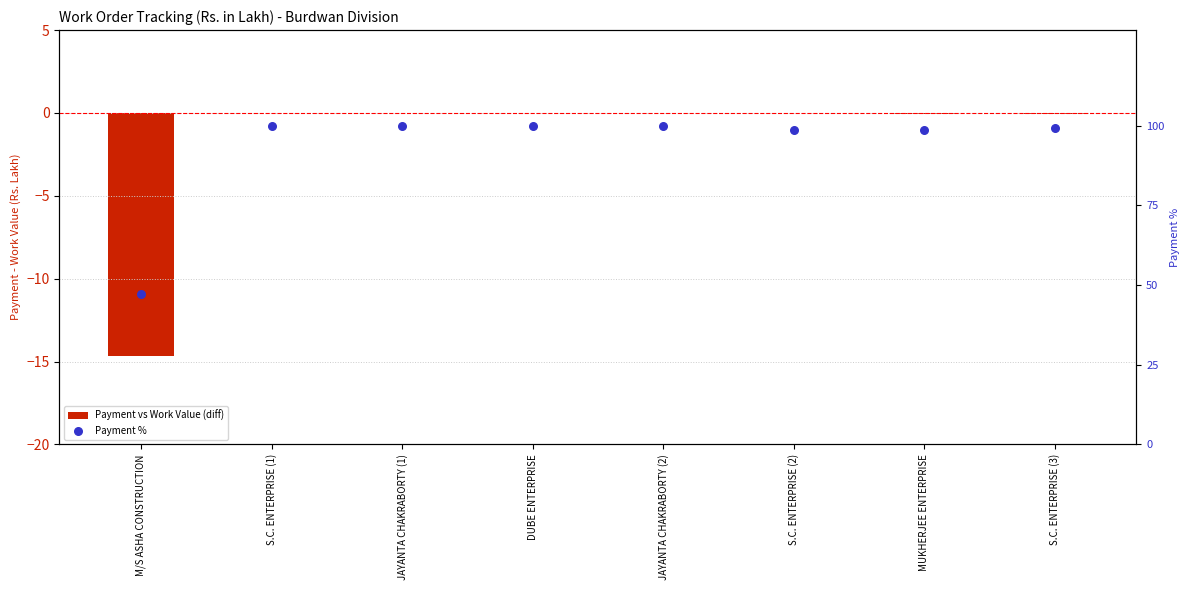

Which series has the largest Y range (max minus min)?

Payment %